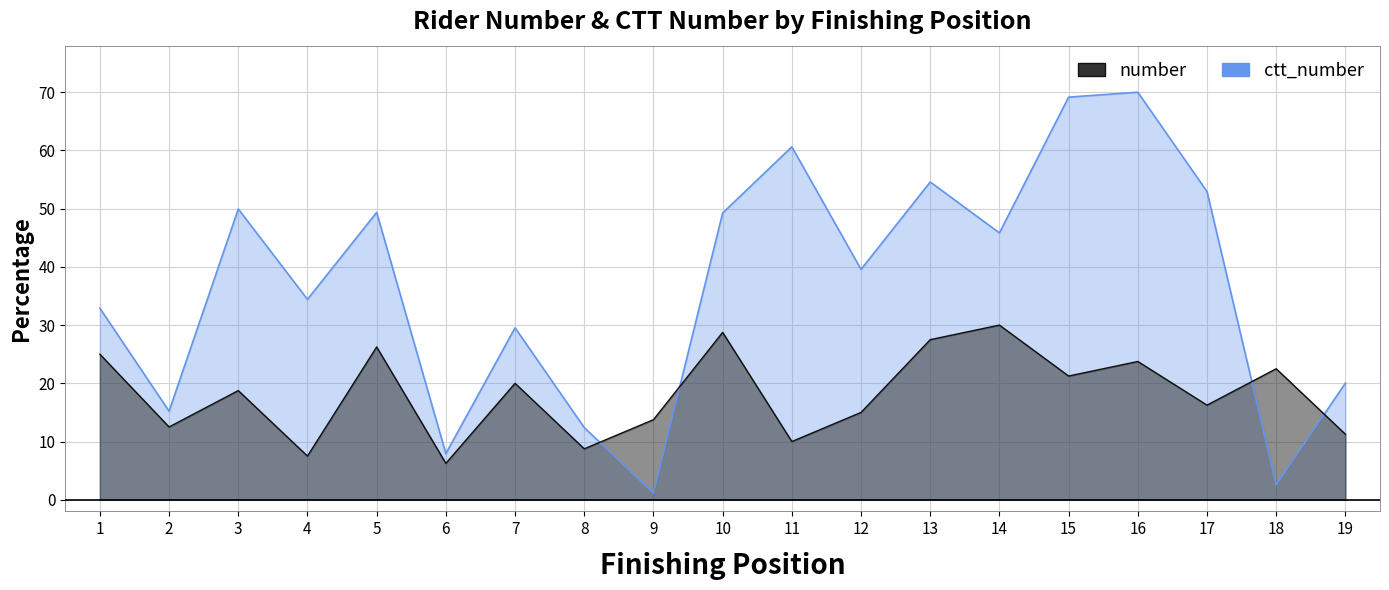

Read the number value at 16.

23.8